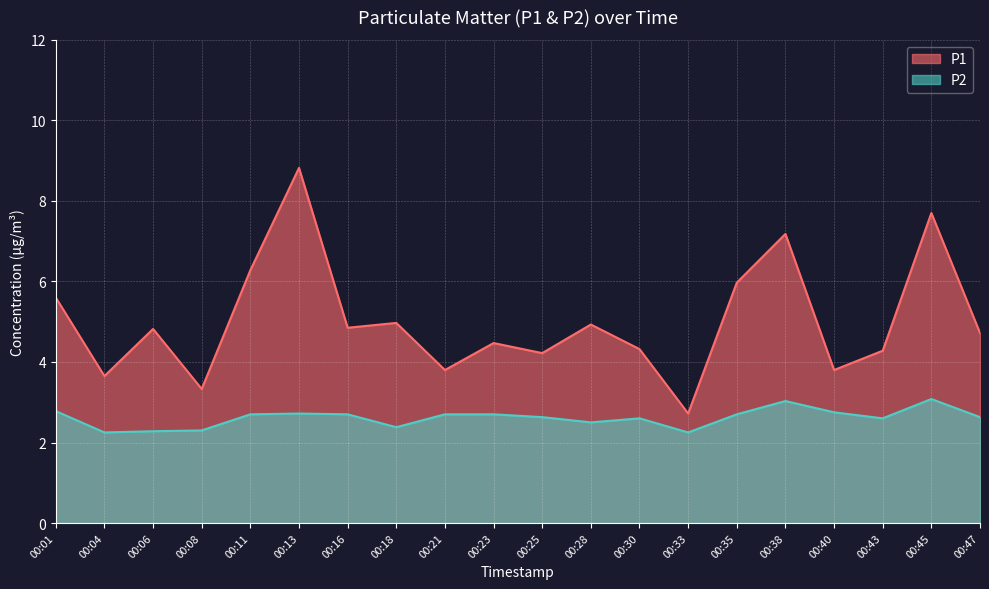

Reading left to right, transcribe all the data shown in this chart.

P1: 5.6	3.6	4.8	3.3	6.3	8.8	4.8	5.0	3.8	4.5	4.2	4.9	4.3	2.7	6.0	7.2	3.8	4.3	7.7	4.7
P2: 2.8	2.2	2.3	2.3	2.7	2.7	2.7	2.4	2.7	2.7	2.6	2.5	2.6	2.2	2.7	3.0	2.8	2.6	3.1	2.6